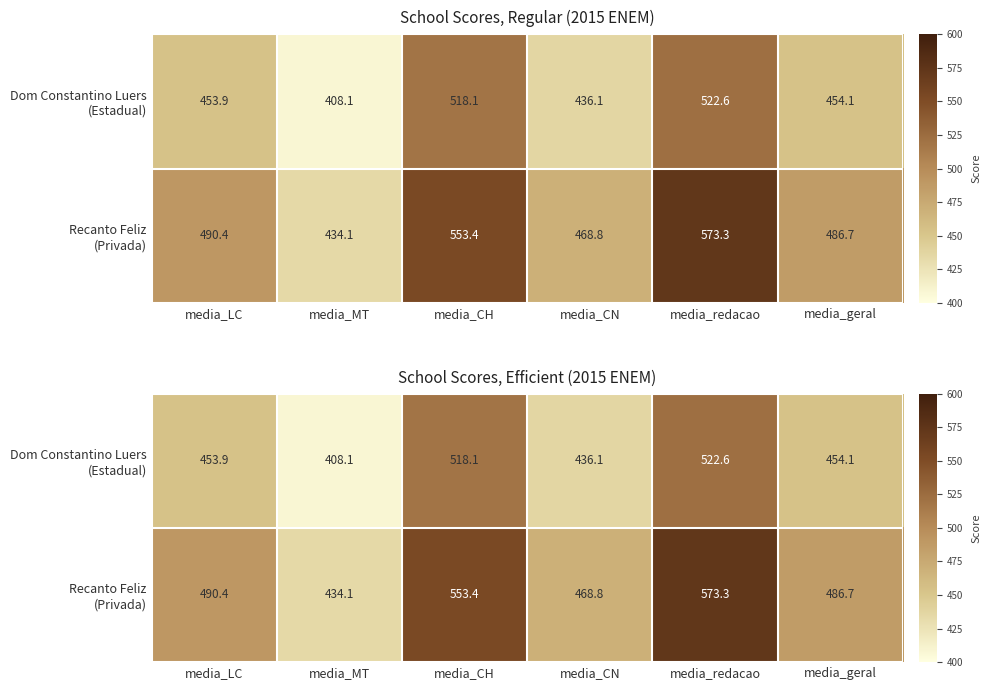

Which series has the widest spread of values?

Recanto Feliz (Privada)